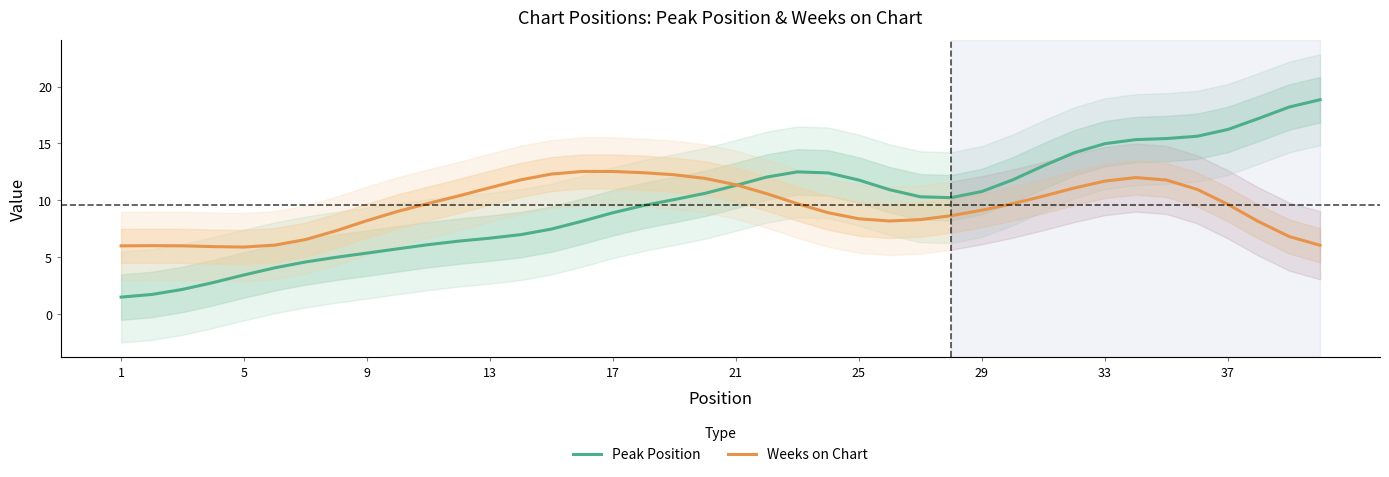

What is the minimum value for Weeks on Chart?

5.9